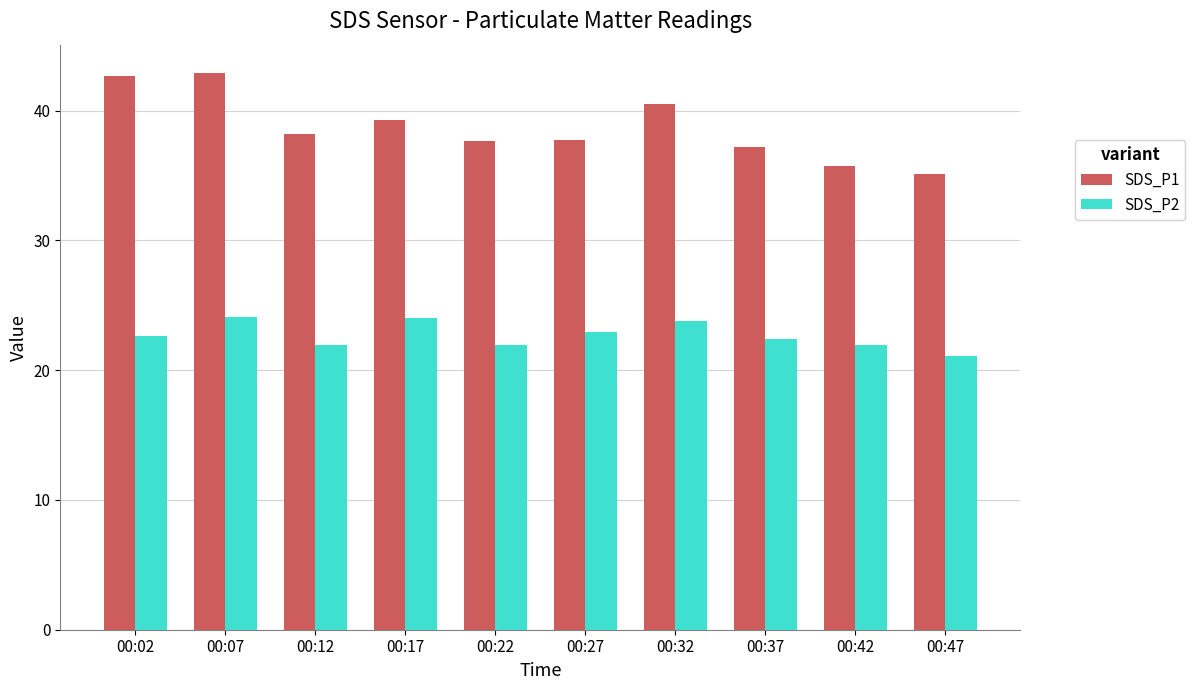

How many distinct data groups are displayed?

2